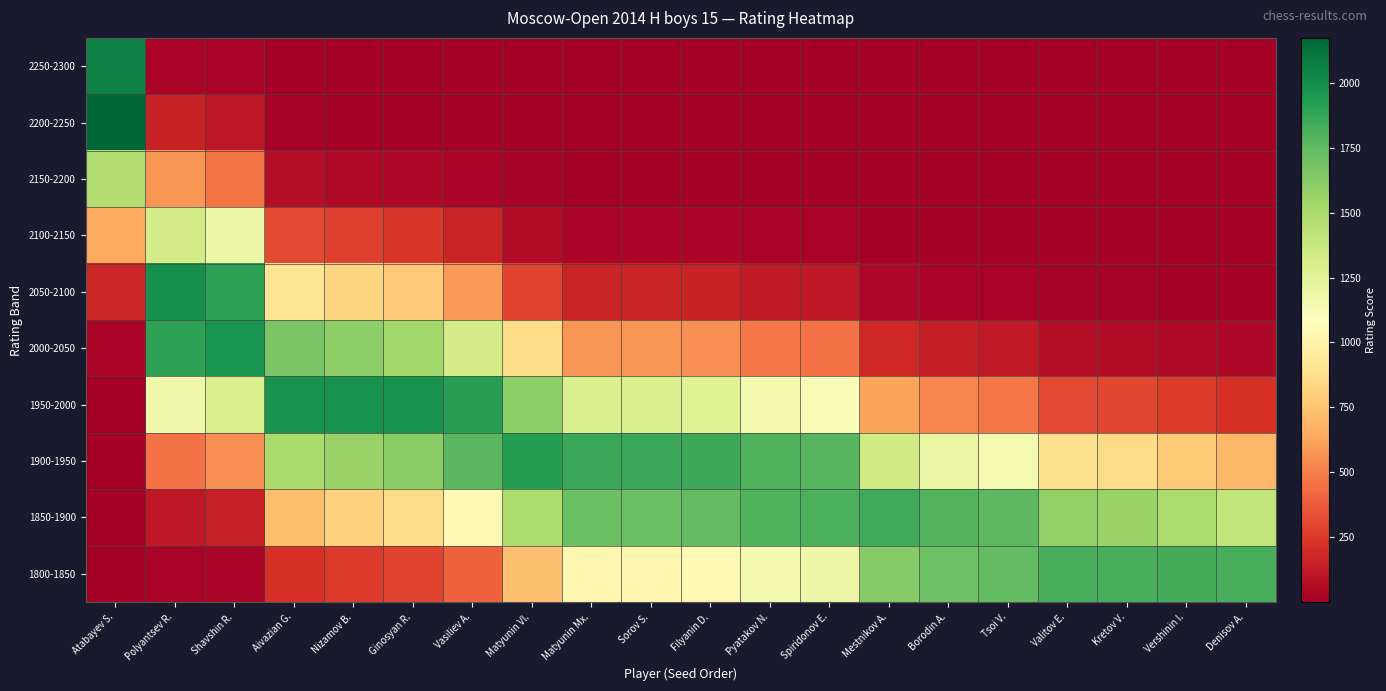

Reading left to right, list all the values displayed in this chart.

1800-1850: Atabayev S.=0.0	Polyantsev R.=18.6	Shavshin R.=26.6	Aivazian G.=227.7	Nizamov B.=260.4	Ginosyan R.=288.9	Vasiliev A.=397.1	Matyunin Vl.=737.6	Matyunin Mx.=1019.6	Sorov S.=1019.6	Filyanin D.=1049.0	Pyatakov N.=1152.4	Spiridonov E.=1181.9	Mestnikov A.=1628.3	Borodin A.=1712.4	Tsoi V.=1743.1	Valitov E.=1820.8	Kretov V.=1824.0	Vershinin I.=1826.4	Denisov A.=1818.4
1850-1900: Atabayev S.=0.0	Polyantsev R.=115.4	Shavshin R.=152.1	Aivazian G.=729.7	Nizamov B.=798.0	Ginosyan R.=854.4	Vasiliev A.=1046.3	Matyunin Vl.=1488.5	Matyunin Mx.=1722.6	Sorov S.=1722.6	Filyanin D.=1741.1	Pyatakov N.=1797.3	Spiridonov E.=1810.8	Mestnikov A.=1844.1	Borodin A.=1790.2	Tsoi V.=1758.6	Valitov E.=1579.5	Kretov V.=1554.3	Vershinin I.=1488.7	Denisov A.=1405.2
1900-1950: Atabayev S.=0.3	Polyantsev R.=457.5	Shavshin R.=556.8	Aivazian G.=1499.1	Nizamov B.=1568.1	Ginosyan R.=1620.4	Vasiliev A.=1767.7	Matyunin Vl.=1926.3	Matyunin Mx.=1866.1	Sorov S.=1866.1	Filyanin D.=1852.9	Pyatakov N.=1797.3	Spiridonov E.=1778.9	Mestnikov A.=1339.1	Borodin A.=1200.0	Tsoi V.=1137.7	Valitov E.=878.5	Kretov V.=849.3	Vershinin I.=778.0	Denisov A.=696.3
1950-2000: Atabayev S.=3.6	Polyantsev R.=1163.4	Shavshin R.=1307.1	Aivazian G.=1974.7	Nizamov B.=1975.8	Ginosyan R.=1970.4	Vasiliev A.=1914.9	Matyunin Vl.=1598.3	Matyunin Mx.=1296.1	Sorov S.=1296.1	Filyanin D.=1264.3	Pyatakov N.=1152.4	Spiridonov E.=1120.5	Mestnikov A.=623.5	Borodin A.=515.8	Tsoi V.=471.9	Valitov E.=313.3	Kretov V.=297.5	Vershinin I.=260.7	Denisov A.=221.2
2000-2050: Atabayev S.=31.6	Polyantsev R.=1897.0	Shavshin R.=1967.3	Aivazian G.=1667.8	Nizamov B.=1596.2	Ginosyan R.=1536.3	Vasiliev A.=1330.1	Matyunin Vl.=850.3	Matyunin Mx.=577.2	Sorov S.=577.2	Filyanin D.=553.1	Pyatakov N.=473.8	Spiridonov E.=452.5	Mestnikov A.=186.1	Borodin A.=142.1	Tsoi V.=125.5	Valitov E.=71.6	Kretov V.=66.8	Vershinin I.=56.0	Denisov A.=45.1
2050-2100: Atabayev S.=177.2	Polyantsev R.=1983.2	Shavshin R.=1898.6	Aivazian G.=903.2	Nizamov B.=826.9	Ginosyan R.=768.0	Vasiliev A.=592.4	Matyunin Vl.=290.0	Matyunin Mx.=164.8	Sorov S.=164.8	Filyanin D.=155.2	Pyatakov N.=124.9	Spiridonov E.=117.2	Mestnikov A.=35.6	Borodin A.=25.1	Tsoi V.=21.4	Valitov E.=10.5	Kretov V.=9.6	Vershinin I.=7.7	Denisov A.=5.9
2100-2150: Atabayev S.=637.3	Polyantsev R.=1329.4	Shavshin R.=1174.8	Aivazian G.=313.6	Nizamov B.=274.6	Ginosyan R.=246.2	Vasiliev A.=169.1	Matyunin Vl.=63.4	Matyunin Mx.=30.2	Sorov S.=30.2	Filyanin D.=27.9	Pyatakov N.=21.1	Spiridonov E.=19.5	Mestnikov A.=4.4	Borodin A.=2.8	Tsoi V.=2.3	Valitov E.=1.0	Kretov V.=0.9	Vershinin I.=0.7	Denisov A.=0.5
2150-2200: Atabayev S.=1469.7	Polyantsev R.=571.4	Shavshin R.=466.1	Aivazian G.=69.8	Nizamov B.=58.5	Ginosyan R.=50.6	Vasiliev A.=31.0	Matyunin Vl.=8.9	Matyunin Mx.=3.5	Sorov S.=3.5	Filyanin D.=3.2	Pyatakov N.=2.3	Spiridonov E.=2.1	Mestnikov A.=0.3	Borodin A.=0.2	Tsoi V.=0.2	Valitov E.=0.1	Kretov V.=0.1	Vershinin I.=0.0	Denisov A.=0.0
2200-2250: Atabayev S.=2173.1	Polyantsev R.=157.5	Shavshin R.=118.6	Aivazian G.=10.0	Nizamov B.=8.0	Ginosyan R.=6.7	Vasiliev A.=3.6	Matyunin Vl.=0.8	Matyunin Mx.=0.3	Sorov S.=0.3	Filyanin D.=0.2	Pyatakov N.=0.2	Spiridonov E.=0.1	Mestnikov A.=0.0	Borodin A.=0.0	Tsoi V.=0.0	Valitov E.=0.0	Kretov V.=0.0	Vershinin I.=0.0	Denisov A.=0.0
2250-2300: Atabayev S.=2060.3	Polyantsev R.=27.8	Shavshin R.=19.3	Aivazian G.=0.9	Nizamov B.=0.7	Ginosyan R.=0.6	Vasiliev A.=0.3	Matyunin Vl.=0.0	Matyunin Mx.=0.0	Sorov S.=0.0	Filyanin D.=0.0	Pyatakov N.=0.0	Spiridonov E.=0.0	Mestnikov A.=0.0	Borodin A.=0.0	Tsoi V.=0.0	Valitov E.=0.0	Kretov V.=0.0	Vershinin I.=0.0	Denisov A.=0.0